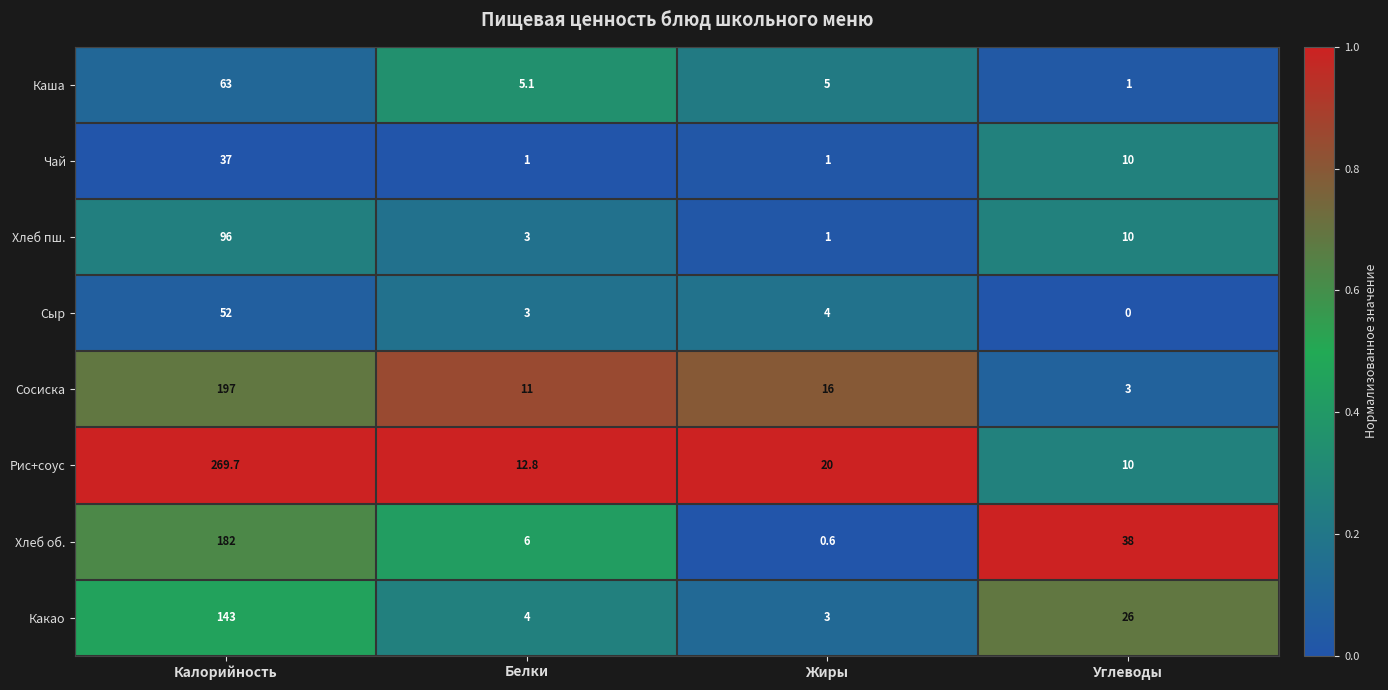

What is the average value of the Сосиска series?

56.8